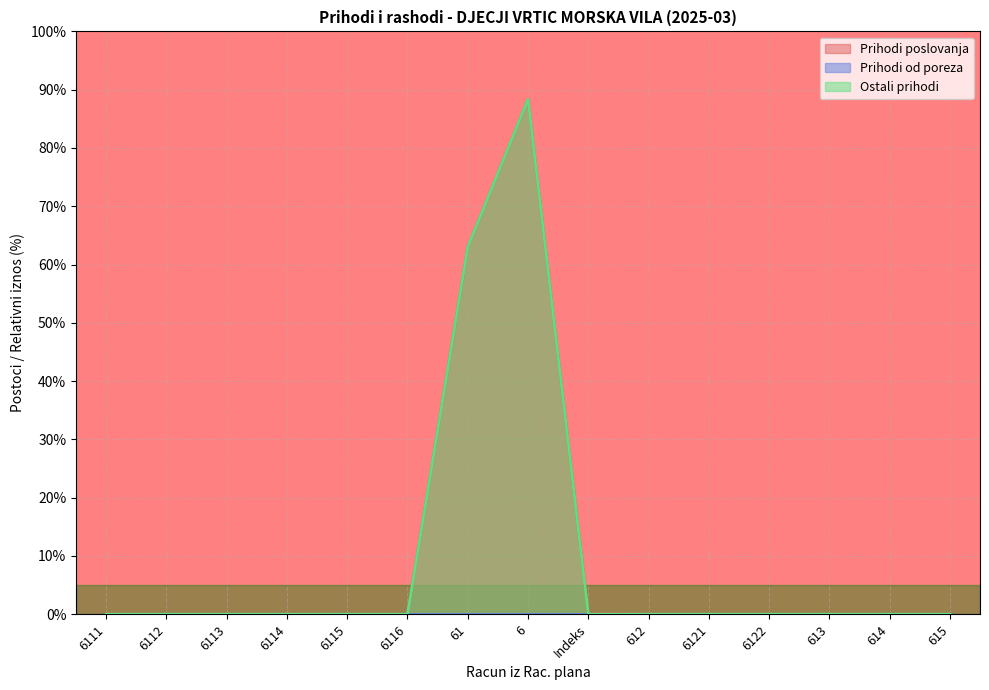

List the series in order of their peak value, highest first.

Prihodi poslovanja, Ostali prihodi